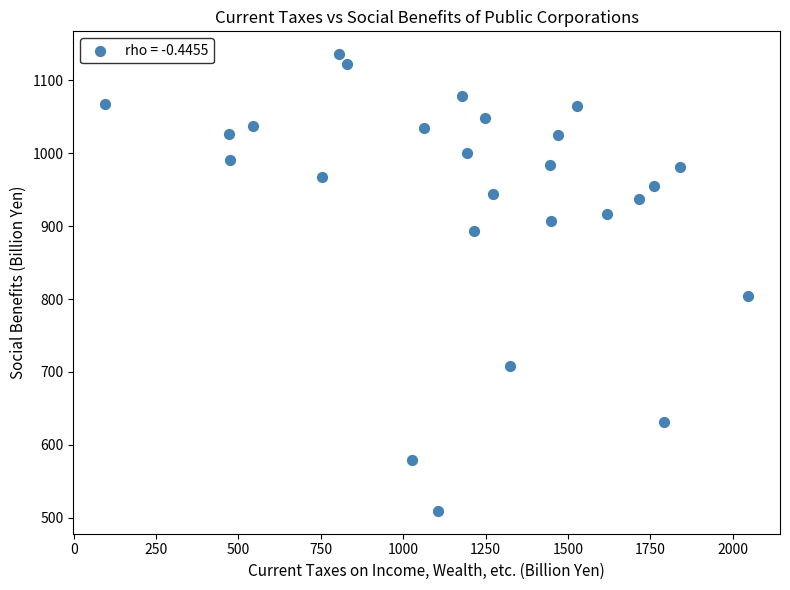

What is the range of Y values (max minus min)?

626.4